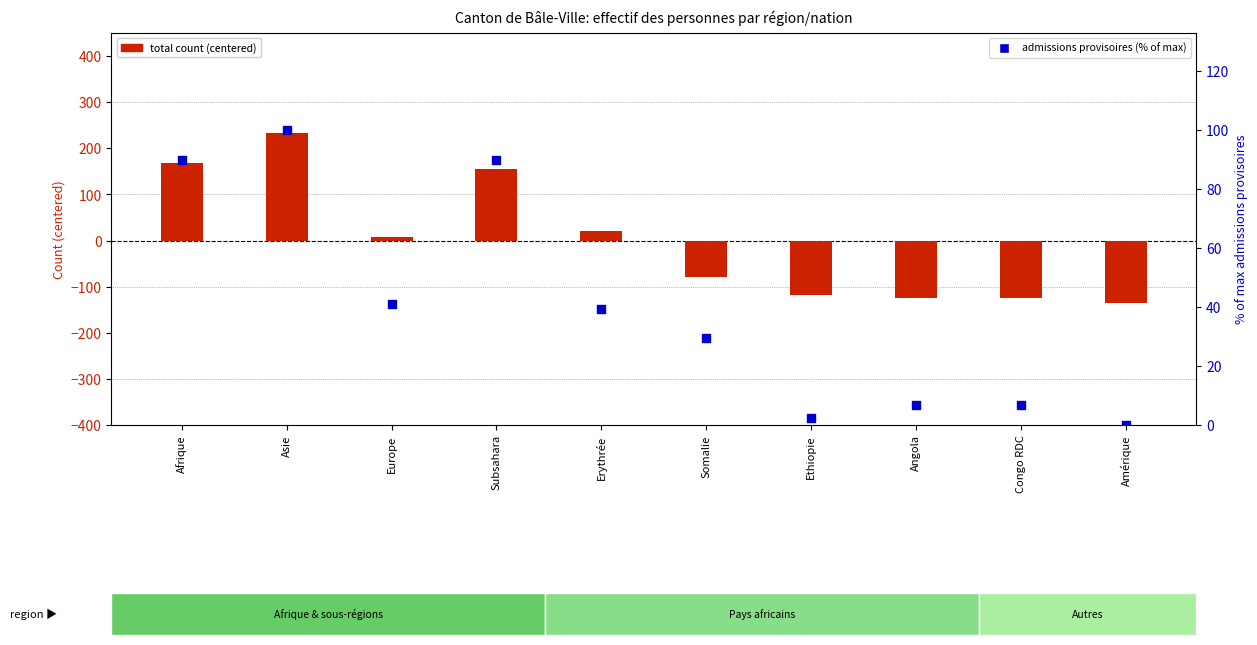

Which series reaches the minimum Y coordinate?

total count (centered)